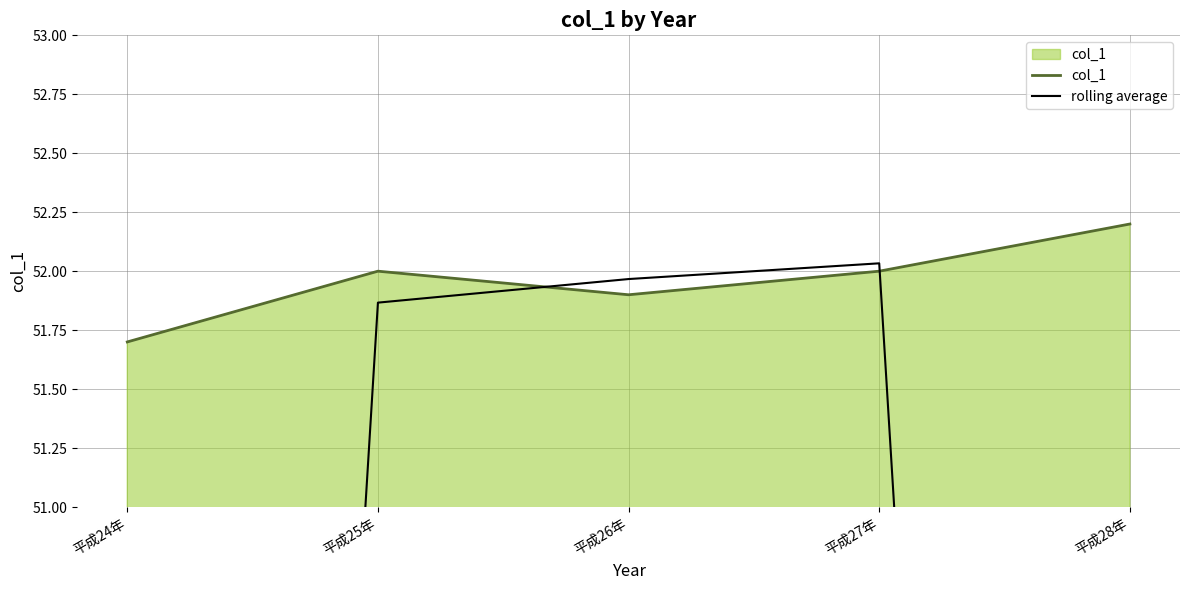

How many lines are shown in the chart?

2